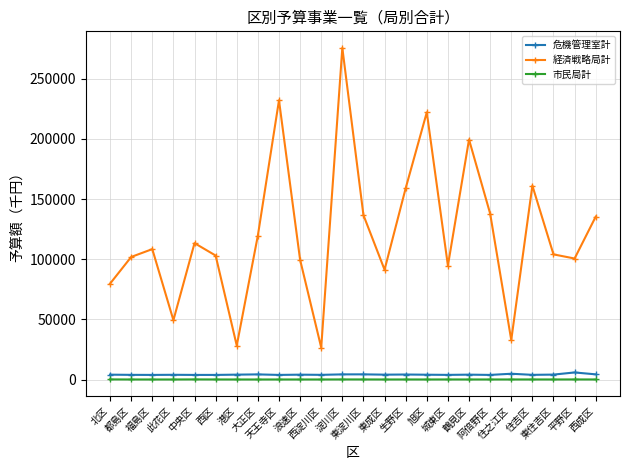

True or false: 市民局計 and 危機管理室計 intersect in this chart.

False